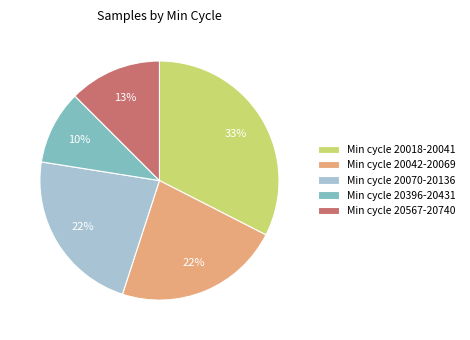

Is there a majority slice in this chart?

No